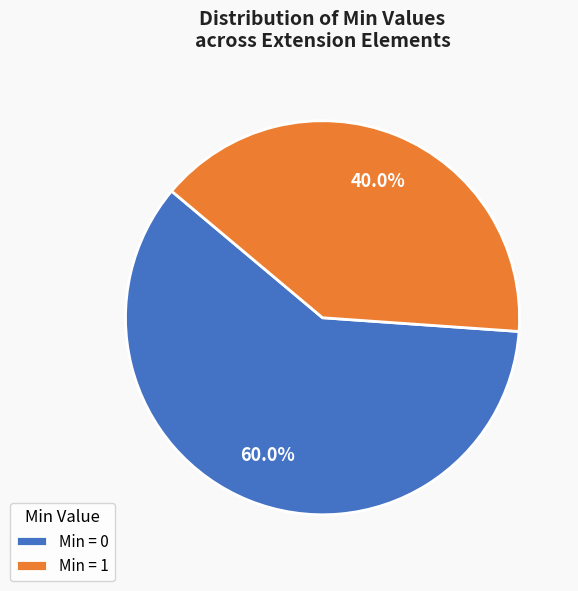

How many slices are in this pie chart?

2